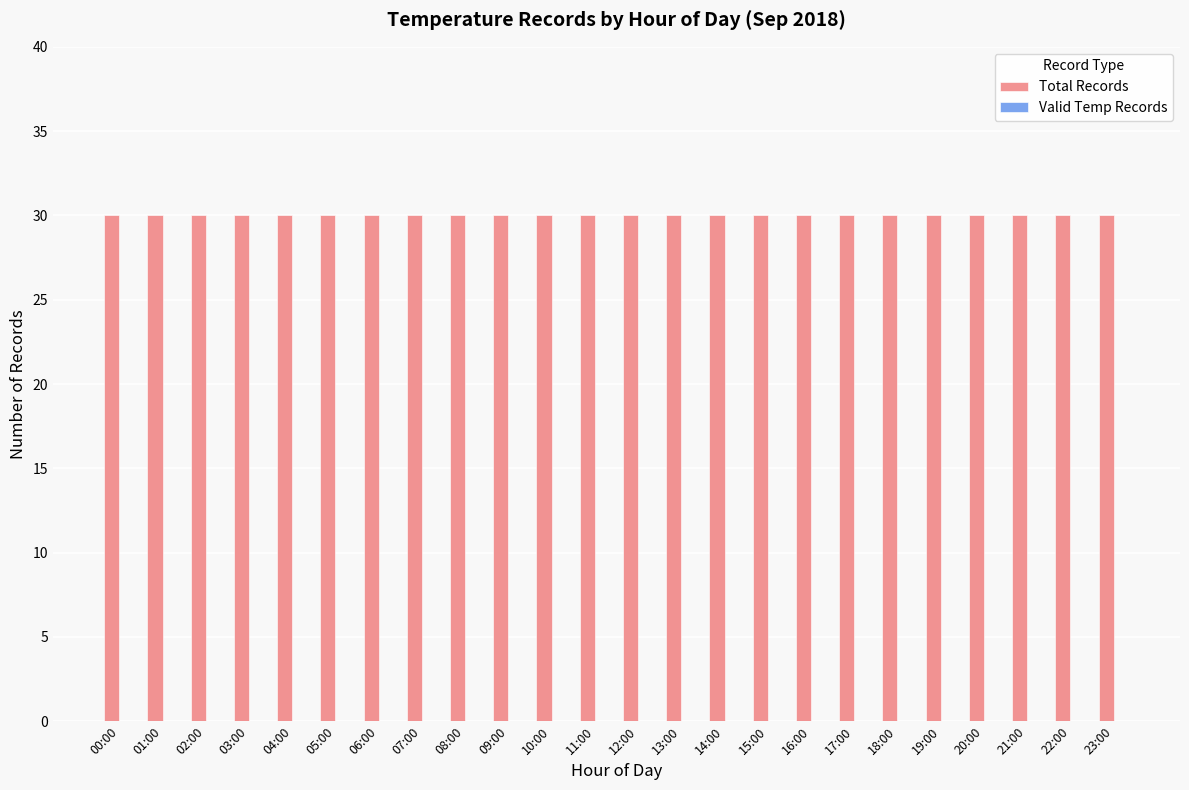

What is the highest value of the Total Records series?

30